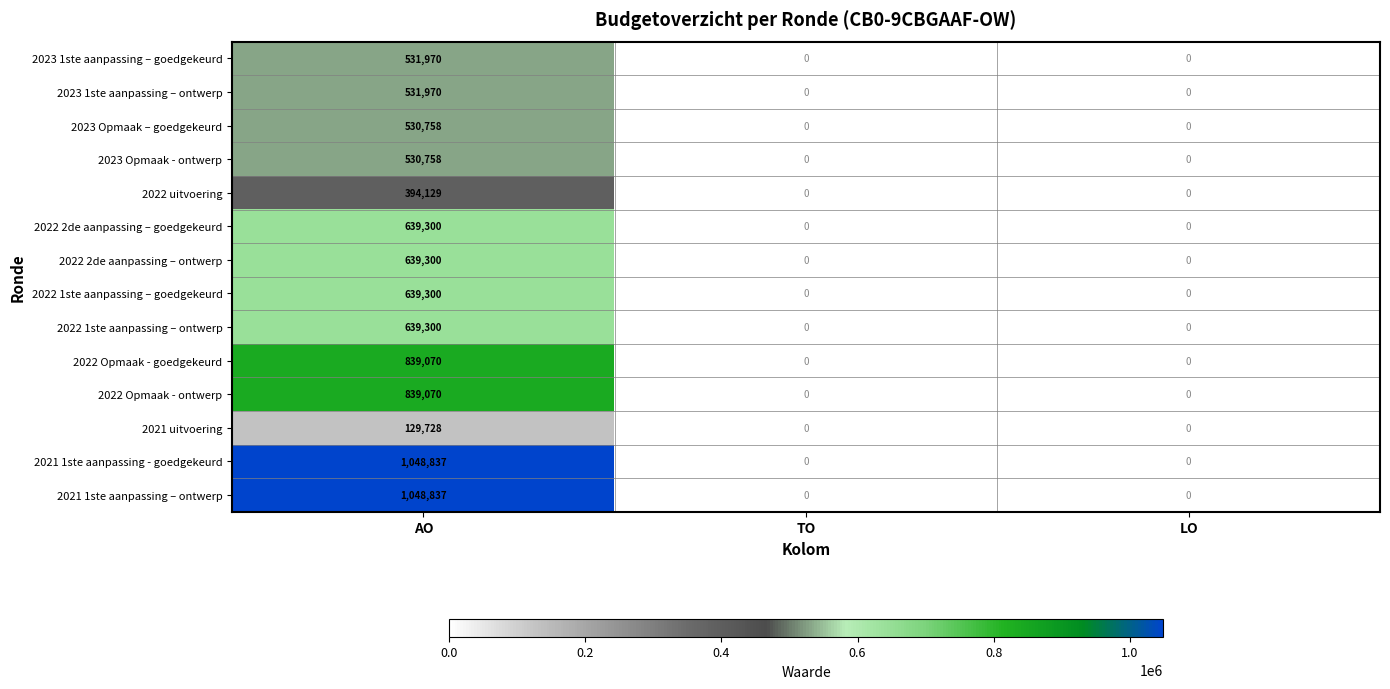

How many 2021 uitvoering values are between 0 and 129728?

3